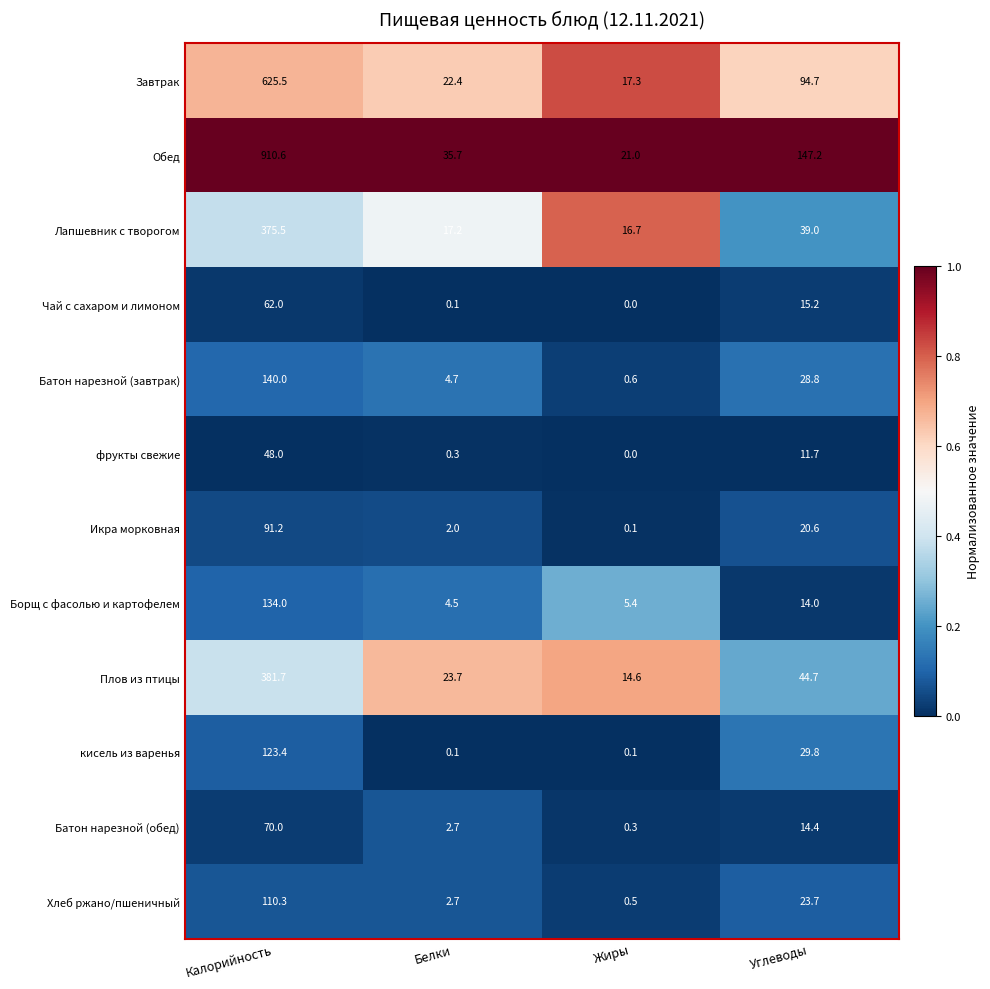

At how many categories does at least one series exceed 3?

4